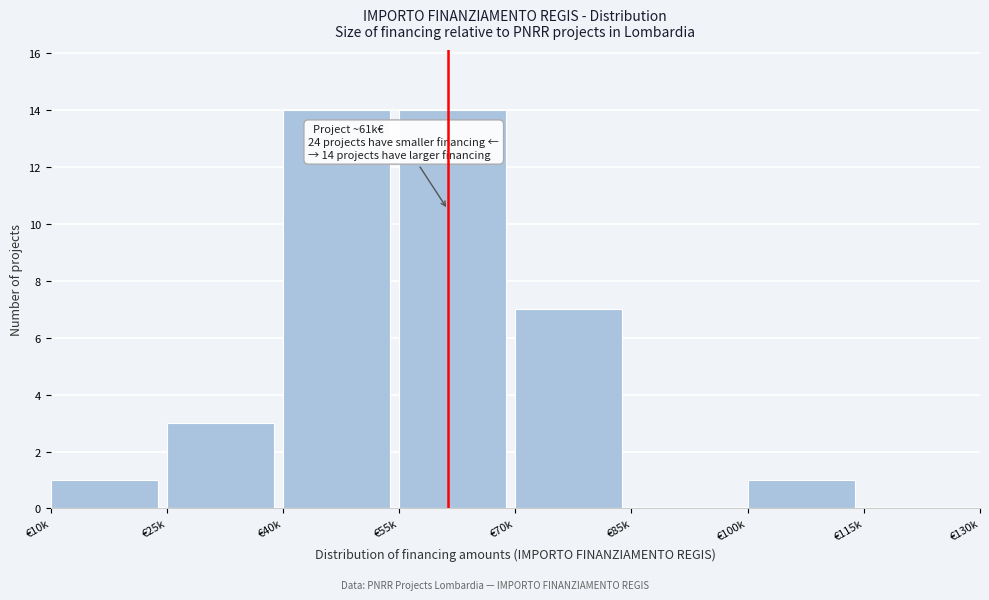

Reading left to right, what are all the values shown in this chart?

€10k=1	€25k=3	€40k=14	€55k=14	€70k=7	€85k=0	€100k=1	€115k=0